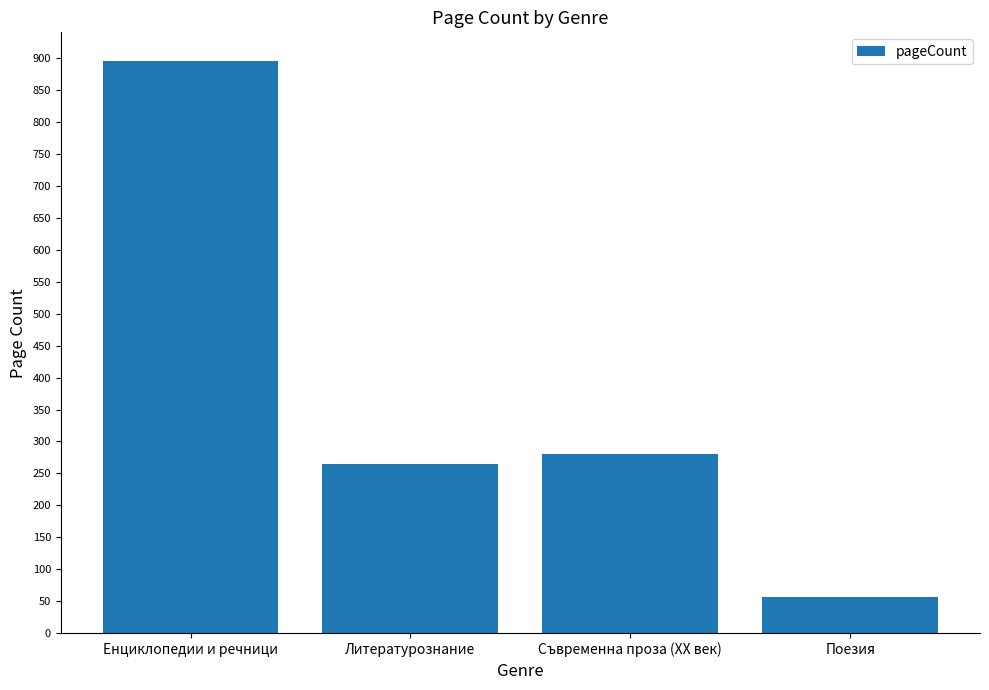

Reading left to right, extract all data points from this chart.

Енциклопедии и речници=896	Литературознание=264	Съвременна проза (XX век)=280	Поезия=56